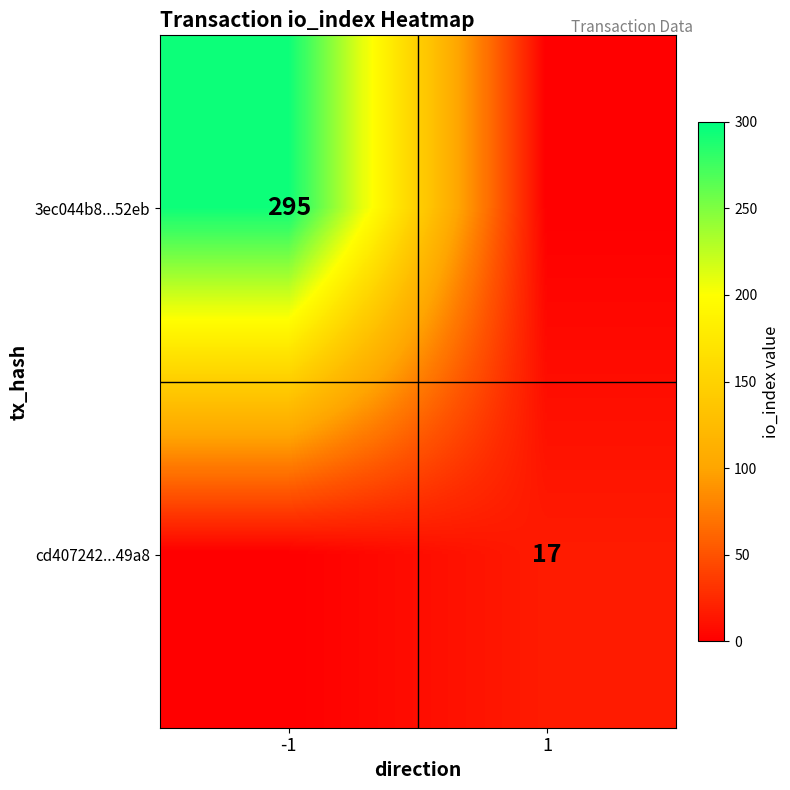

What is the highest value of the cd407242...49a8 series?

17.0